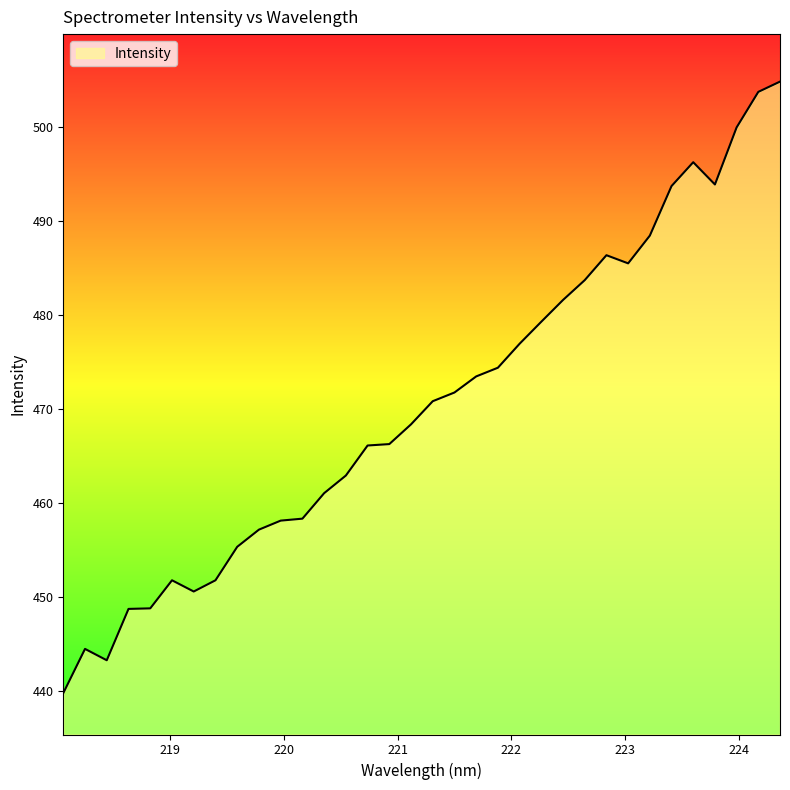

How many lines are shown in the chart?

1